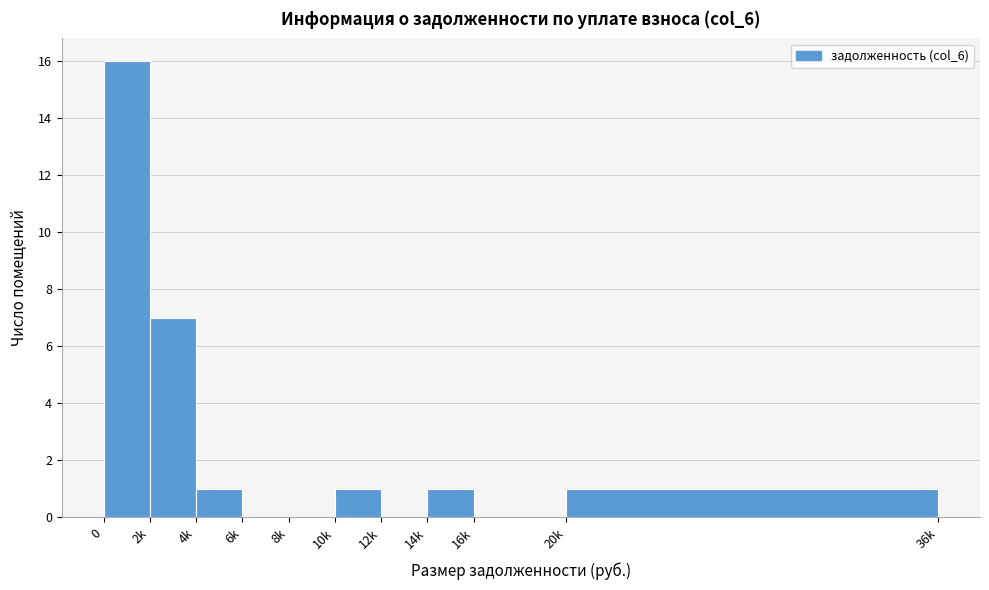

Reading left to right, list all the values displayed in this chart.

0=16	2k=7	4k=1	6k=0	8k=0	10k=1	12k=0	14k=1	16k=0	20k=1